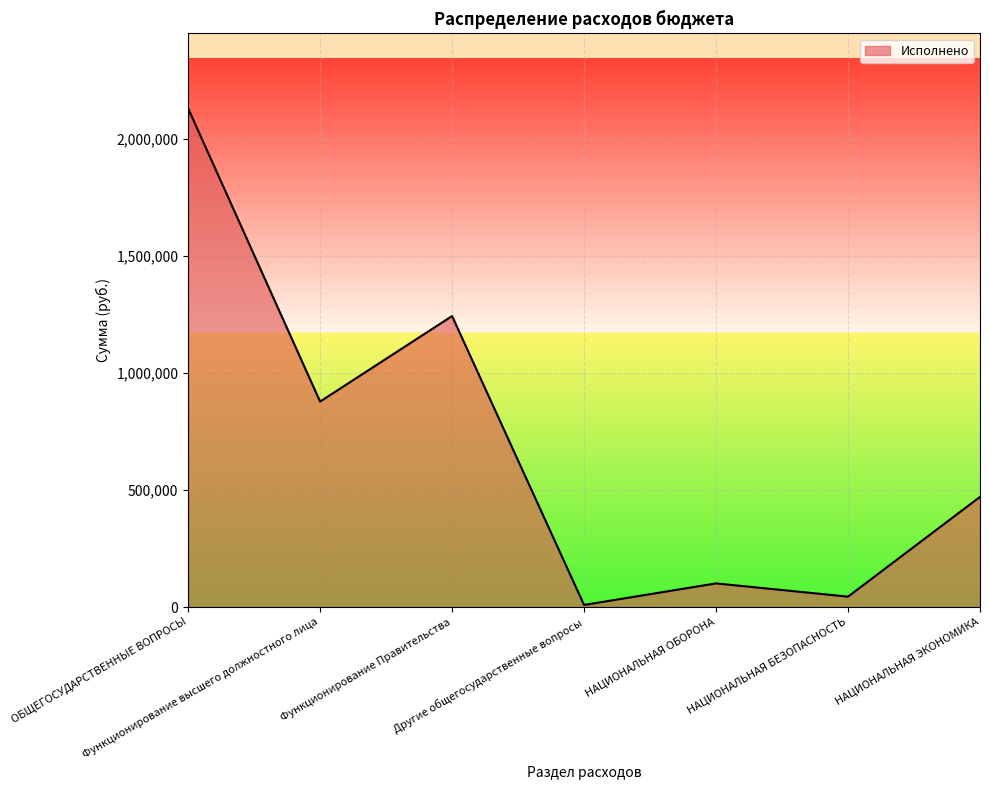

How many interior local peaks (higher than both neighbors) does the data have?

2